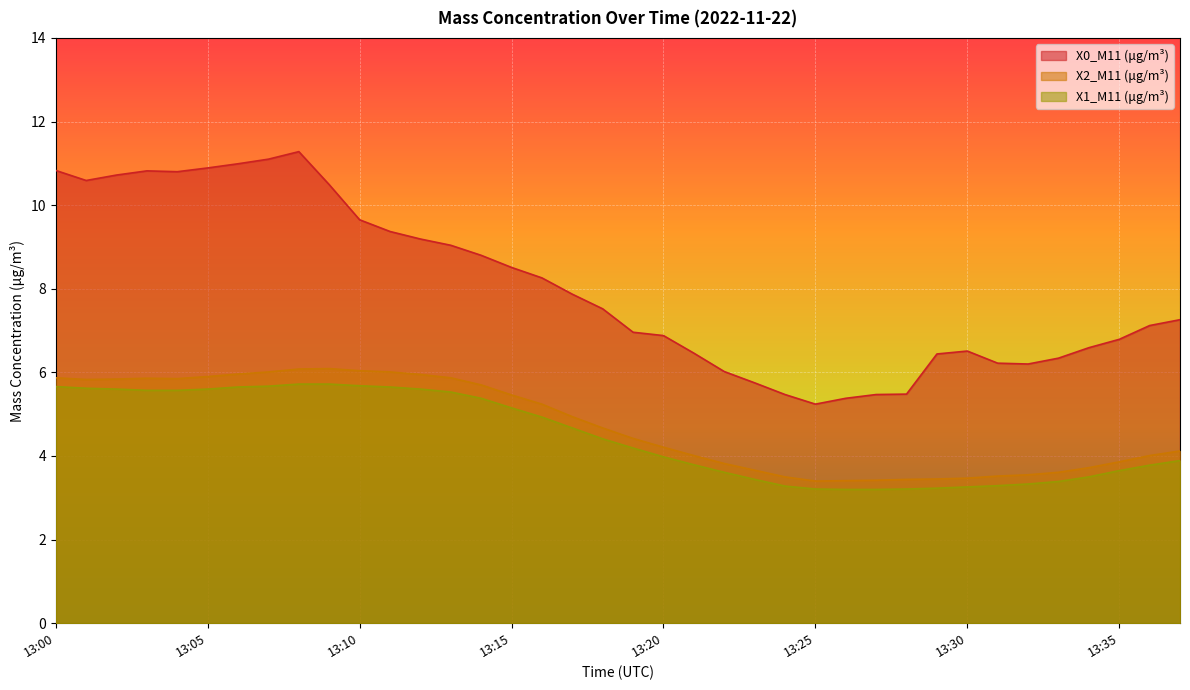

The value of X2_M11 (μg/m³) at 13:26 is 5.3. True or false?

False